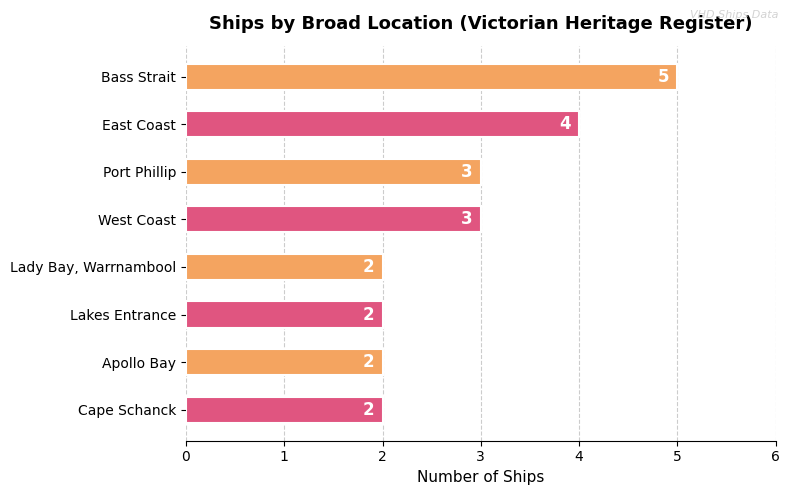

What is the value of the 1st bar from the top?

5